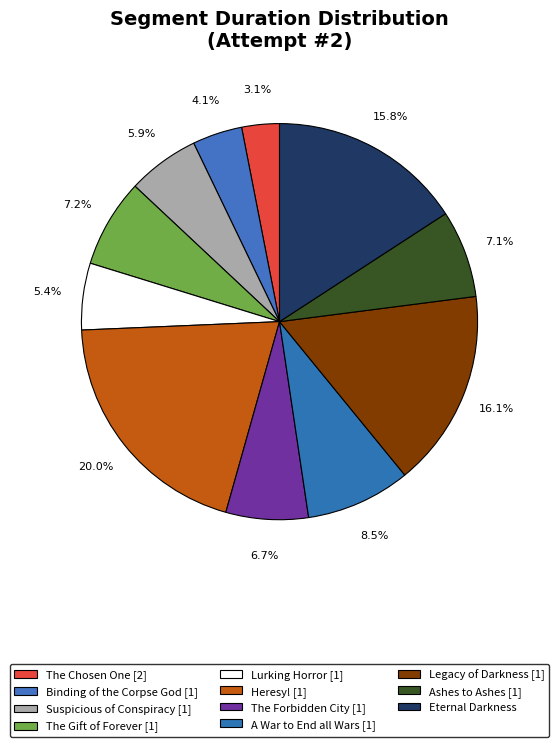

Is there any slice that represents more than half of the pie?

No